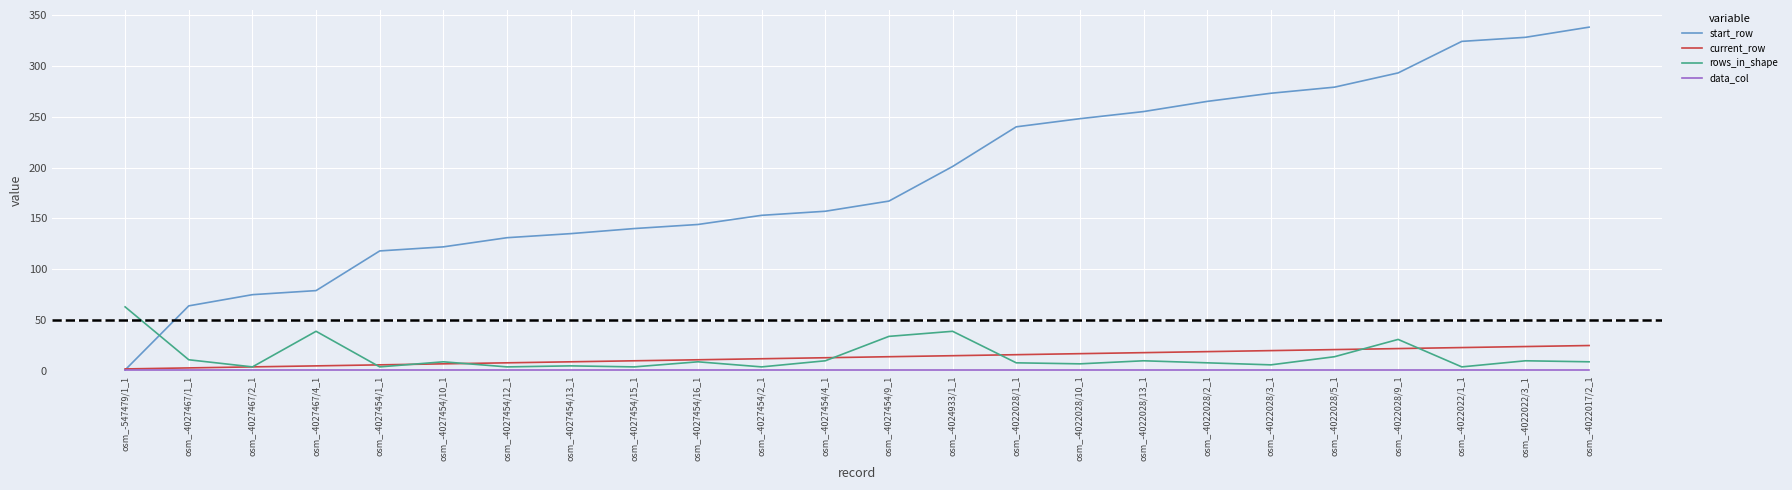

What is the spread (max minus min) of values at osm_-4027454/15_1?

139